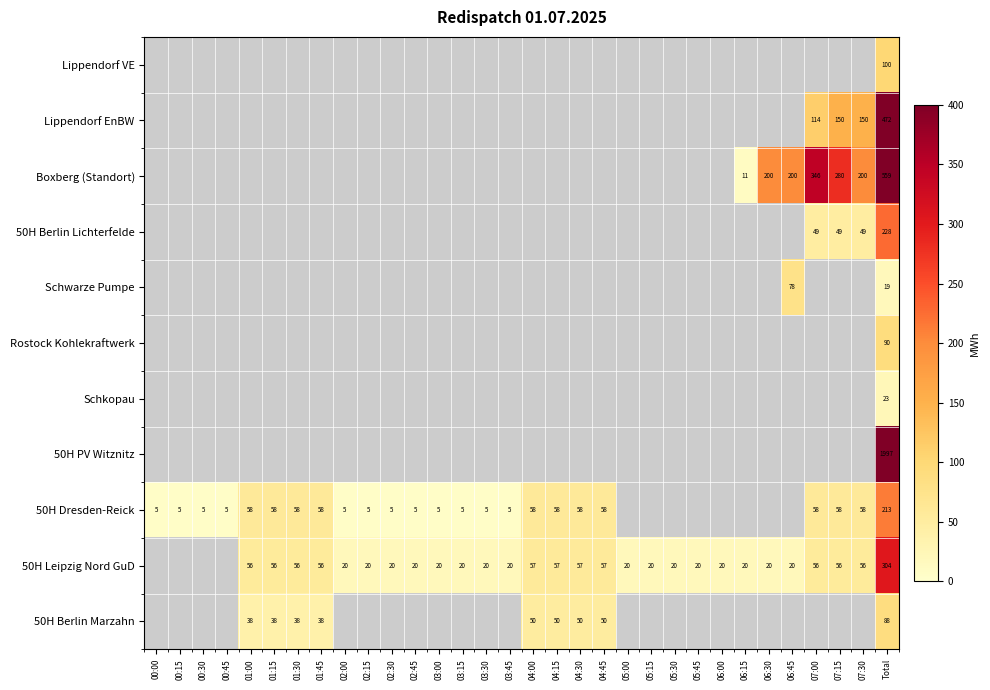

True or false: Boxberg (Standort) has a value of 280 at 07:15.

True